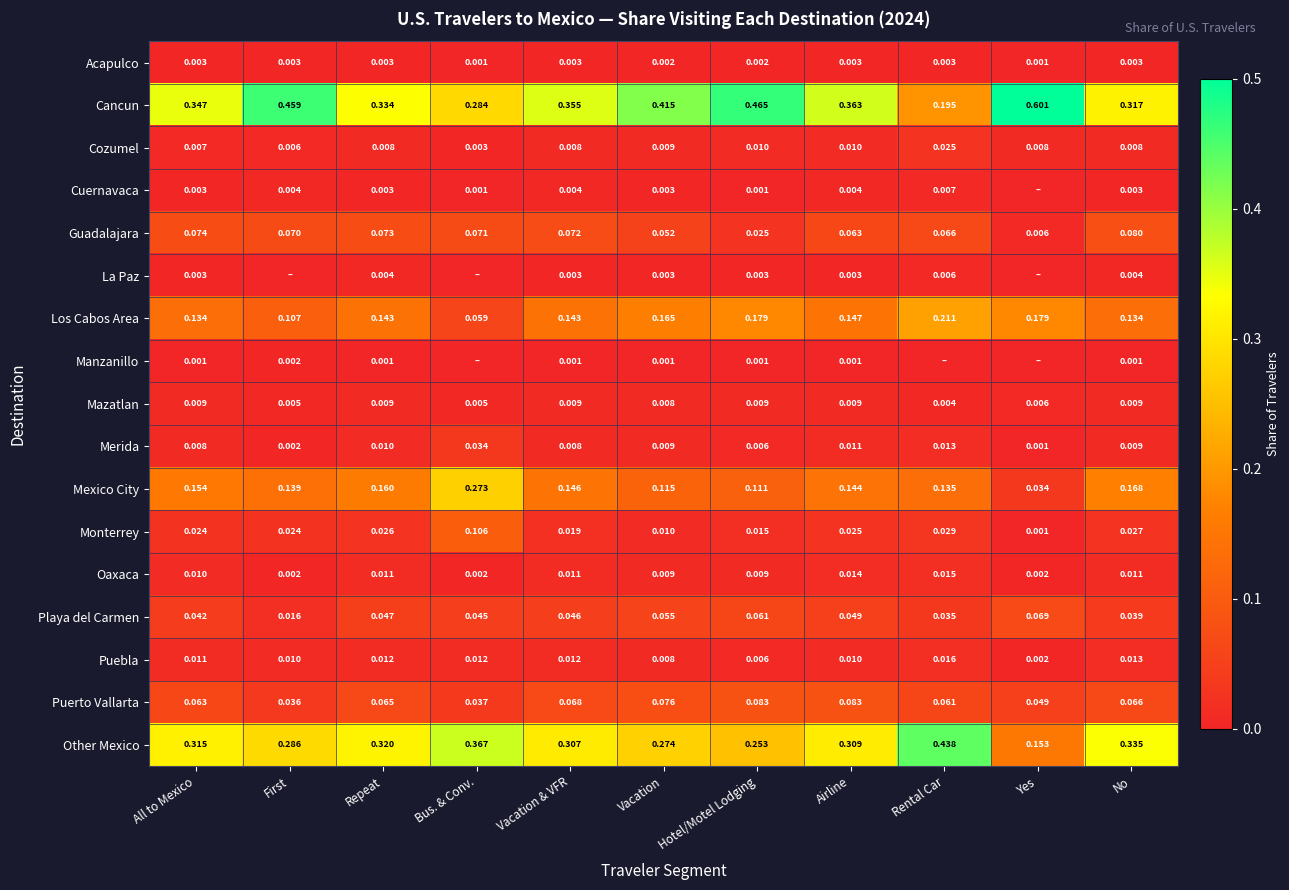

Is it true that Acapulco equals 0.0 at No?

True